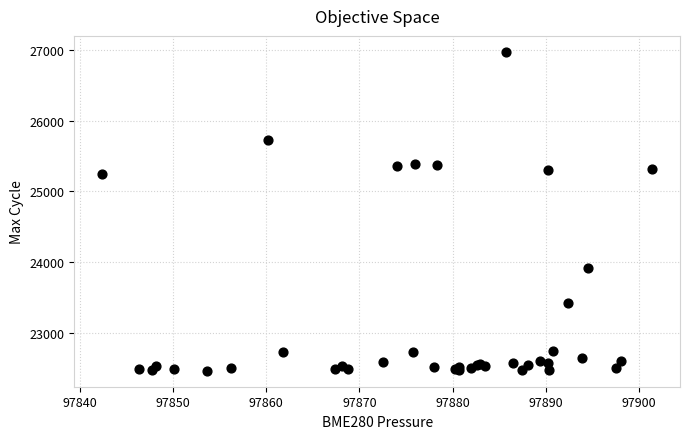

What Y value in the scatter plot is closest to 24719?

25245